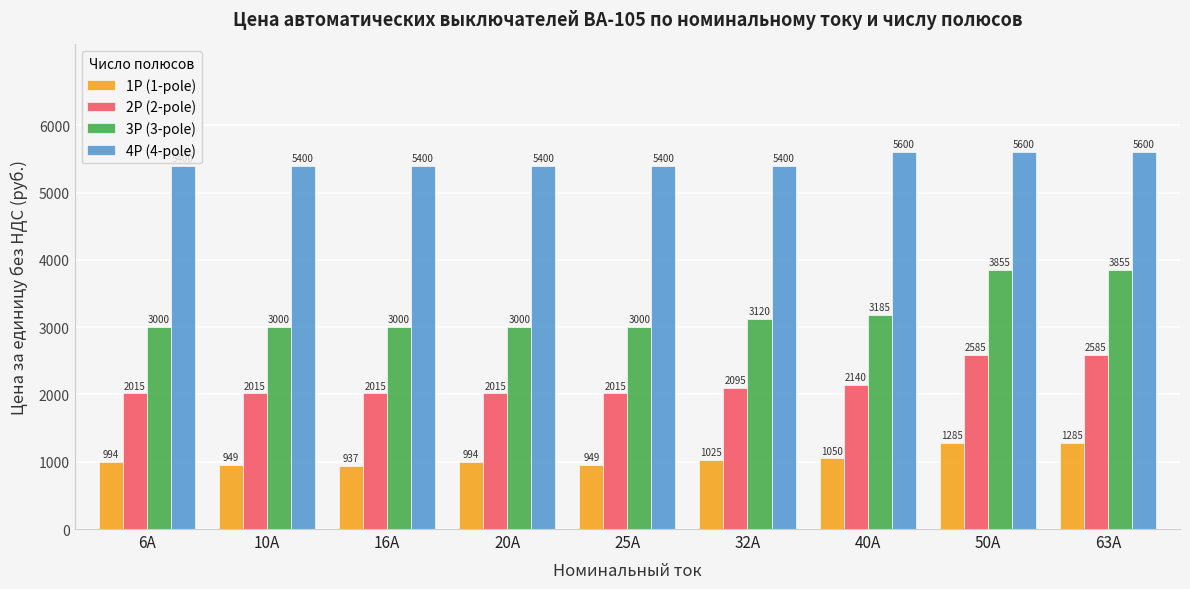

What is the sum of the 3P (3-pole) values at 20А and 25А?

6000.0